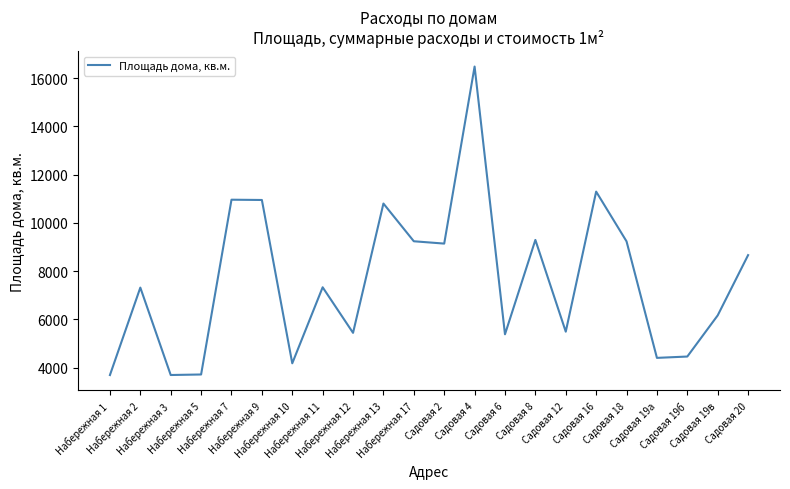

How many values exceed 7333?

11